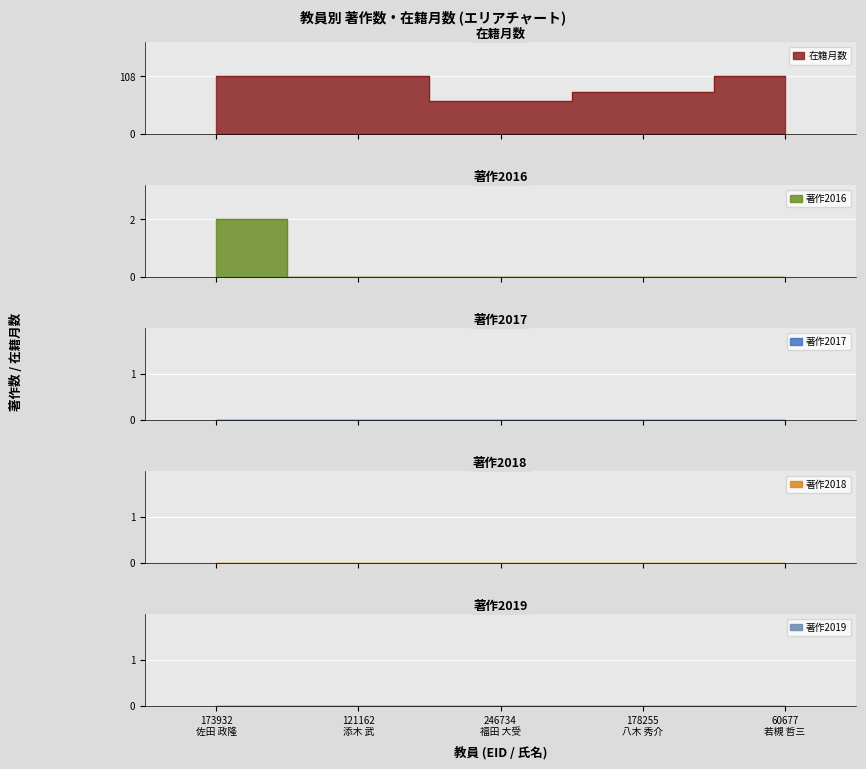

True or false: 著作2018 and 著作2016 intersect in this chart.

False